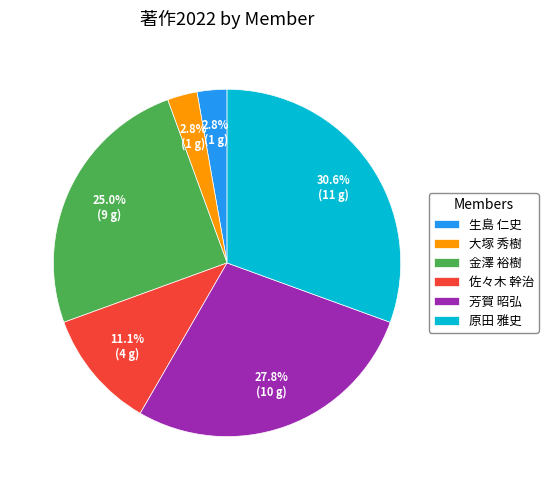

To the nearest percent, what is the difference between the largest and smallest slice percentages?

28%